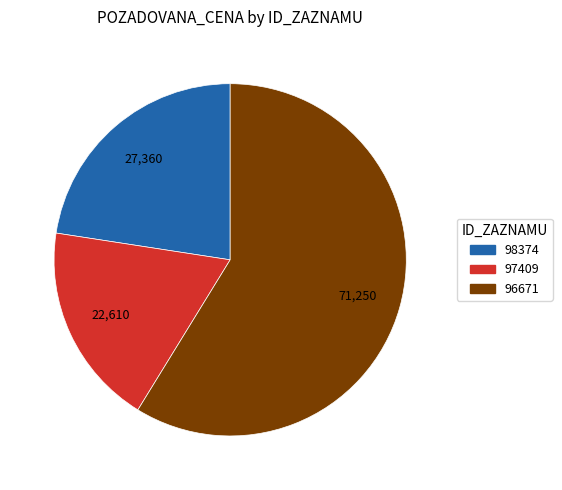

Is 96671 the majority of the pie?

Yes